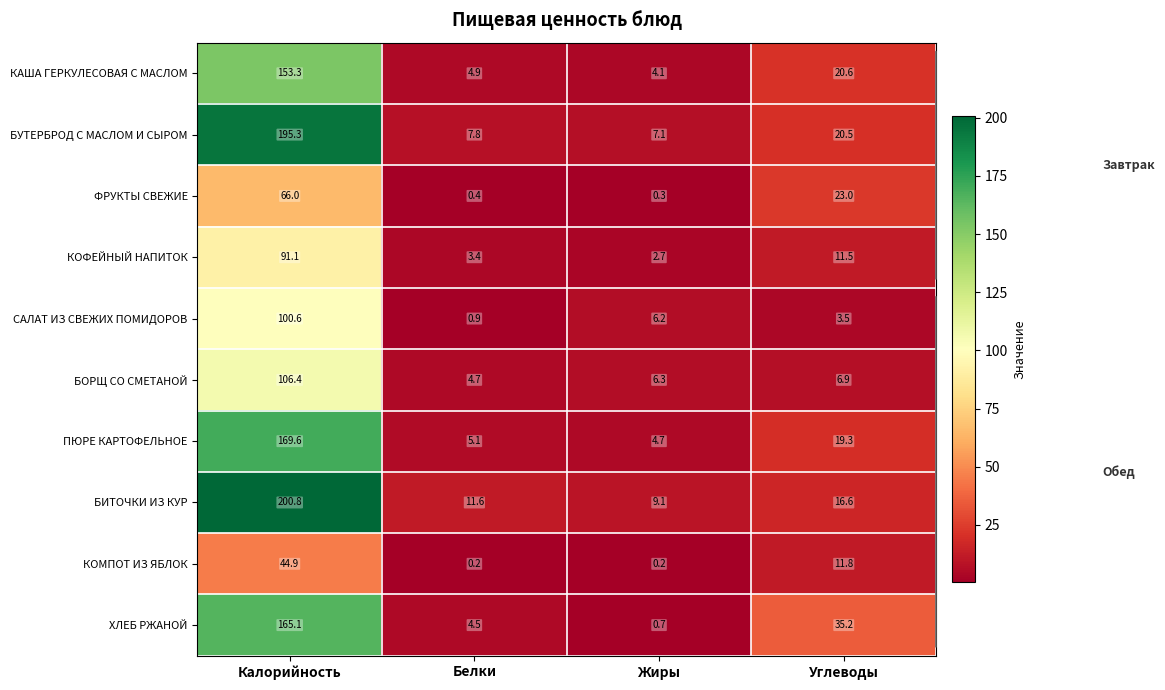

What is the total value across all series at Белки?

43.5